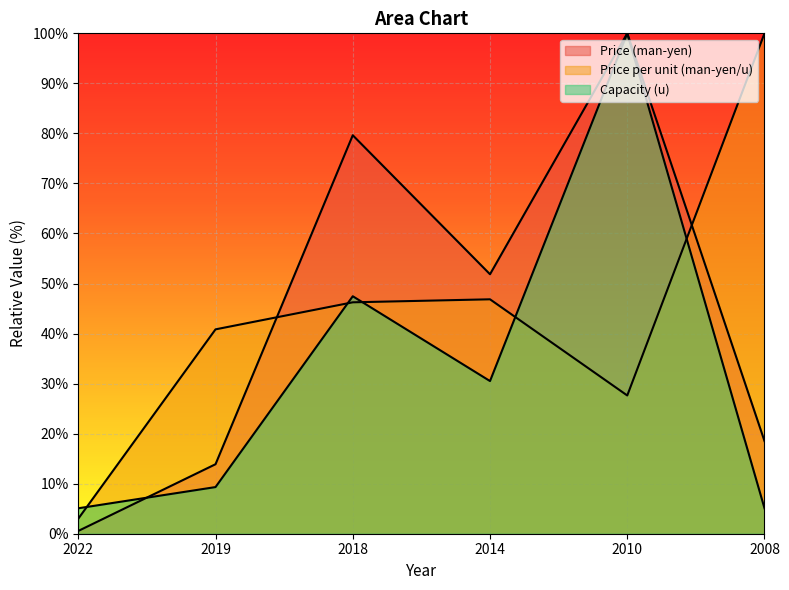

Reading right to left, extract all data points from this chart.

Price (man-yen): 18.5	100.0	51.9	79.6	13.9	0.6
Price per unit (man-yen/u): 100.0	27.6	46.8	46.2	40.8	3.0
Capacity (u): 5.1	100.0	30.5	47.5	9.3	5.1